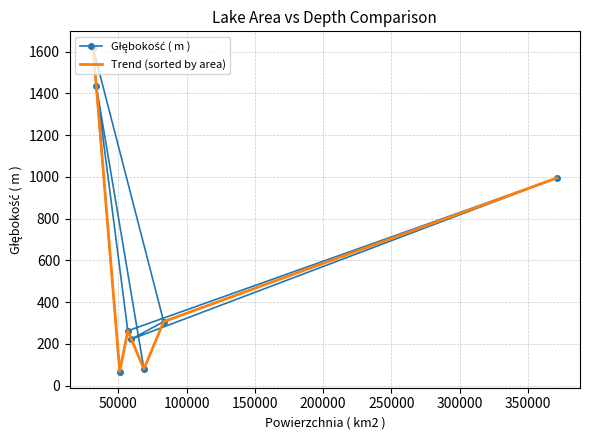

How many interior local valleys does the Trend (sorted by area) series have?

2